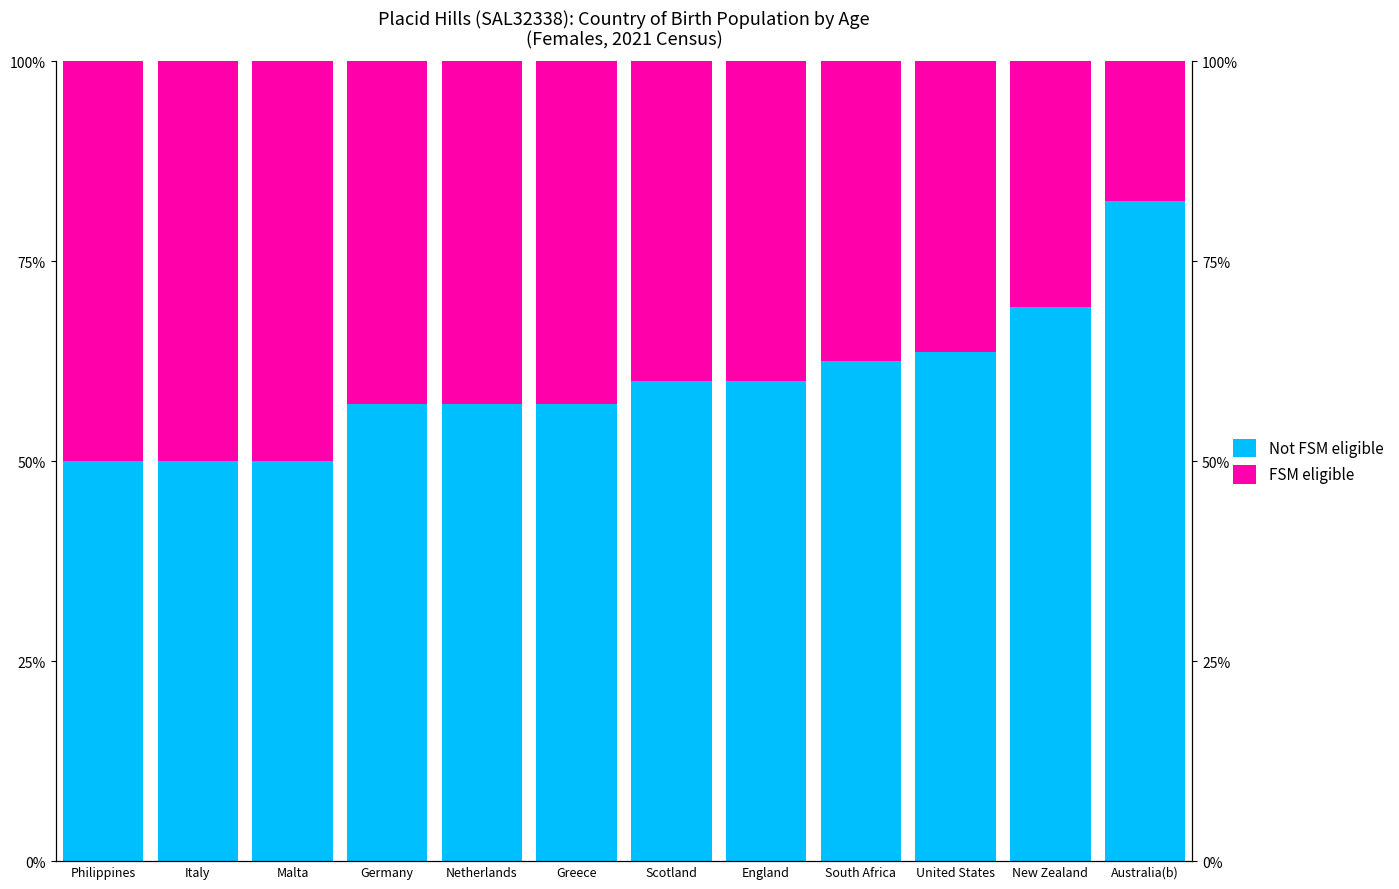

Does the chart contain any negative values?

No